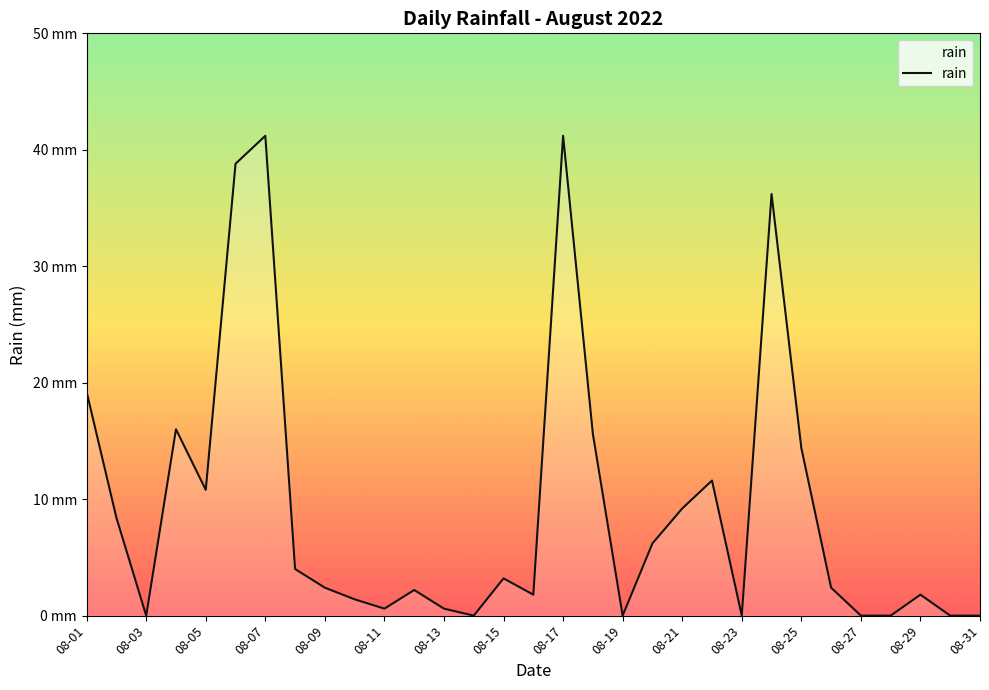

Does the chart display data point markers on the line(s)?

No